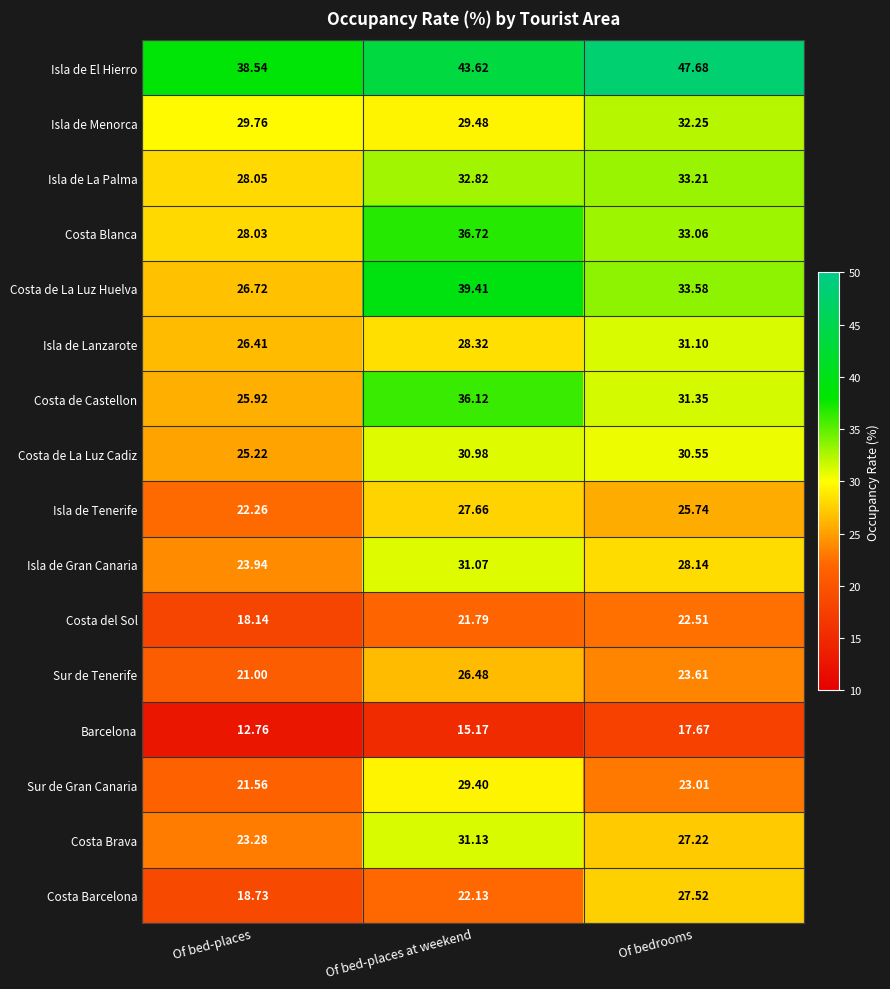

Rank the series at Of bed-places from highest to lowest value.

Isla de El Hierro, Isla de Menorca, Isla de La Palma, Costa Blanca, Costa de La Luz Huelva, Isla de Lanzarote, Costa de Castellon, Costa de La Luz Cadiz, Isla de Gran Canaria, Costa Brava, Isla de Tenerife, Sur de Gran Canaria, Sur de Tenerife, Costa Barcelona, Costa del Sol, Barcelona